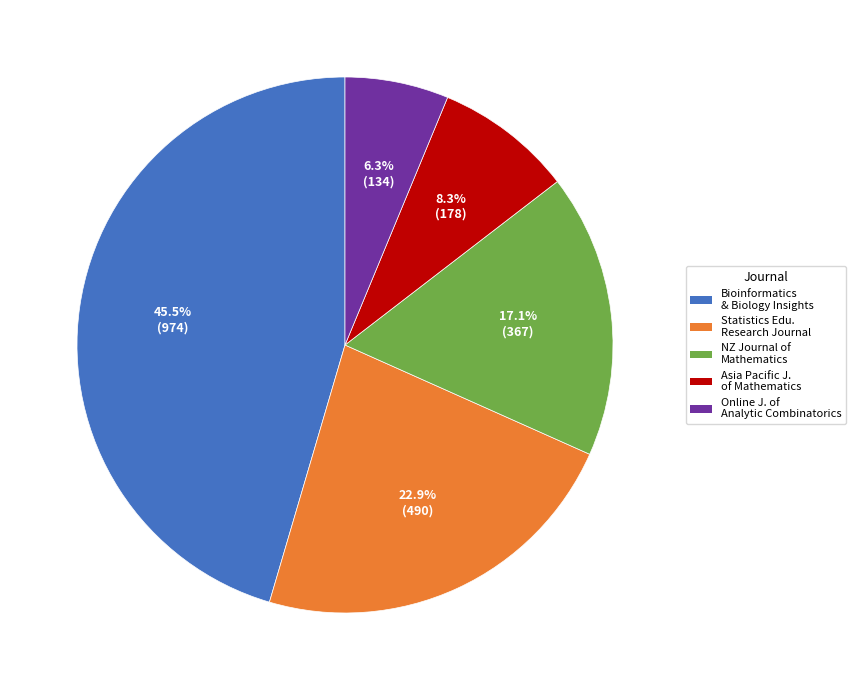

Is there any slice that represents more than half of the pie?

No